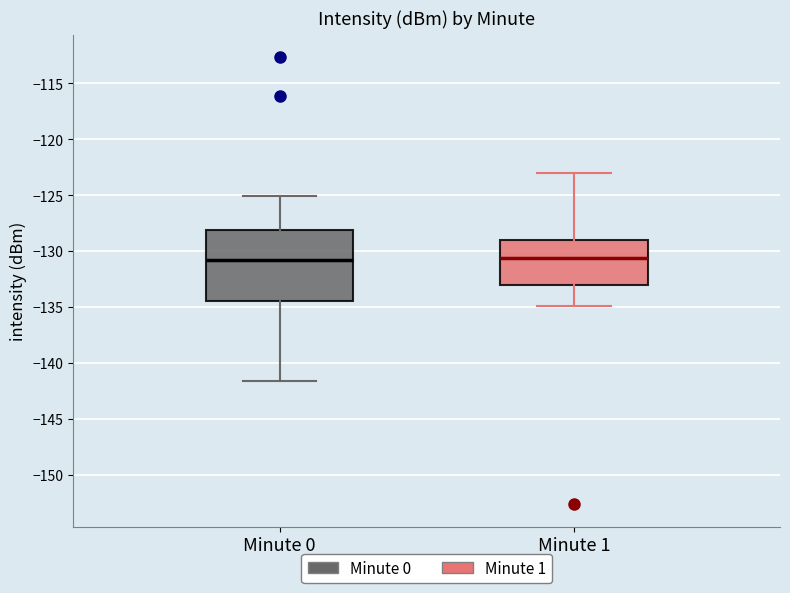

Where does the median line of the box for Minute 0 sit on the y-axis? The values are not printed on the chart, so give them approximately, as read against the axis.

-131.0